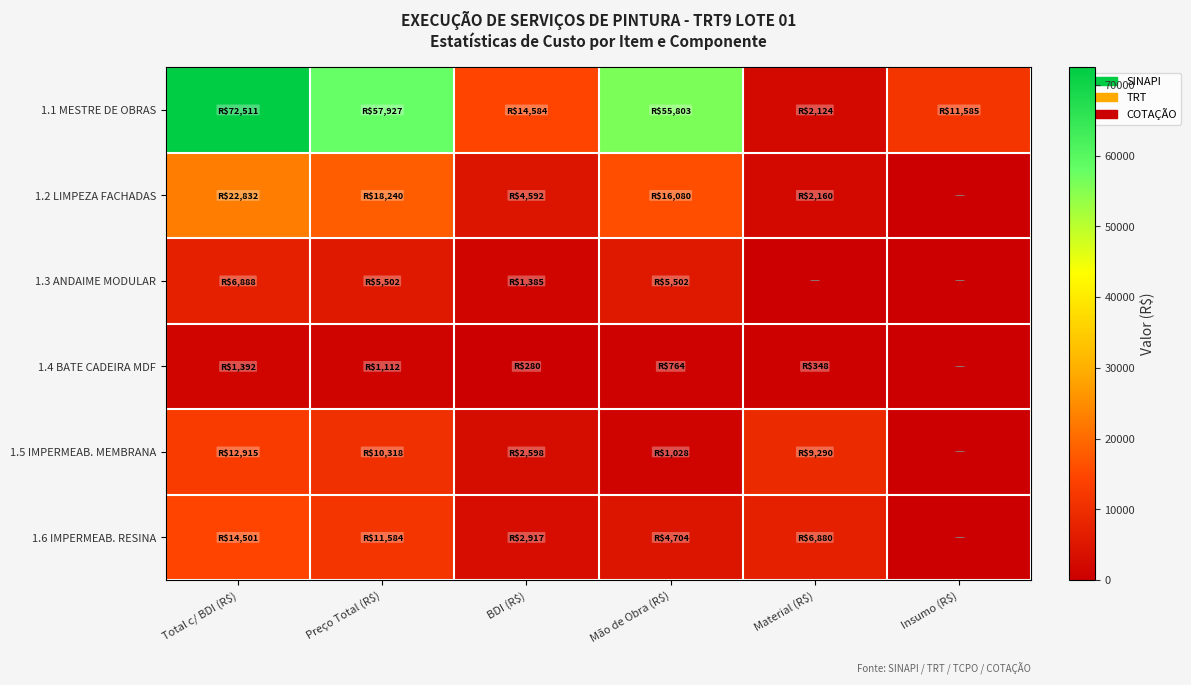

How many categories are shown in the chart?

6